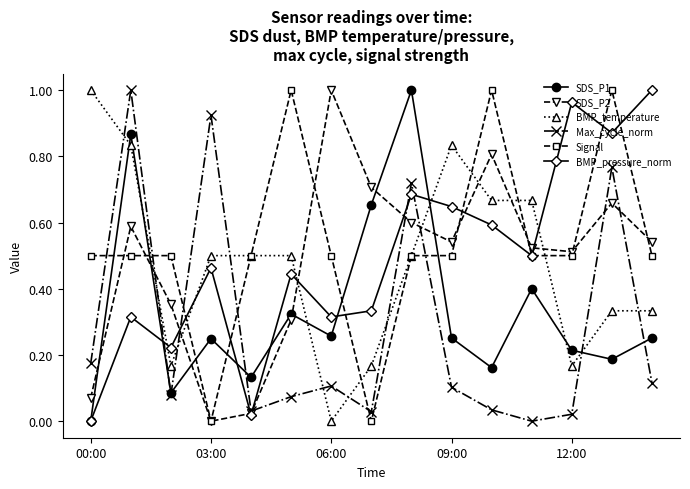

After their last crossing, which series has the higher values: Max_cycle_norm or BMP_pressure_norm?

BMP_pressure_norm